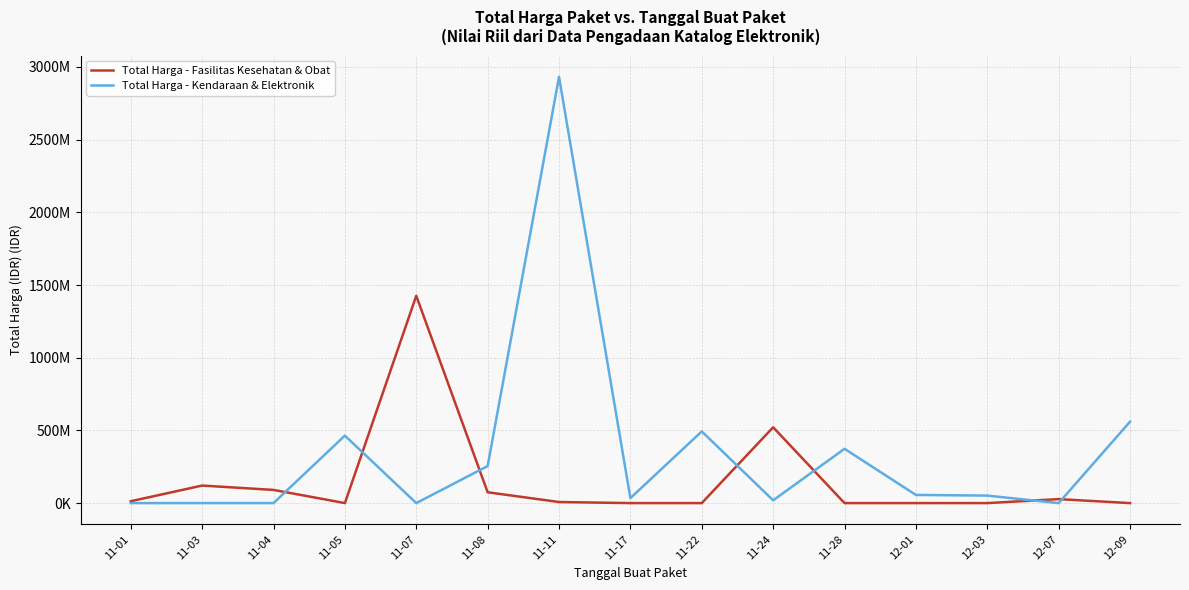

At 11-01, list the series in order from largest to smallest.

Total Harga - Fasilitas Kesehatan & Obat, Total Harga - Kendaraan & Elektronik